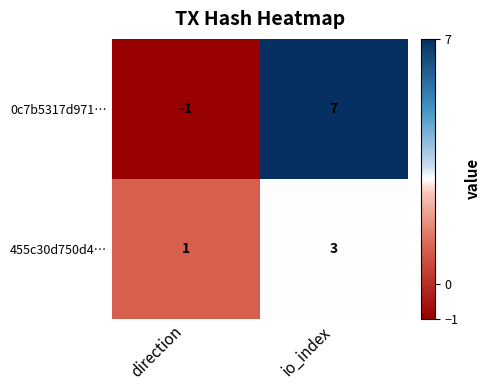

What is the difference between the highest and lowest values at io_index?

4